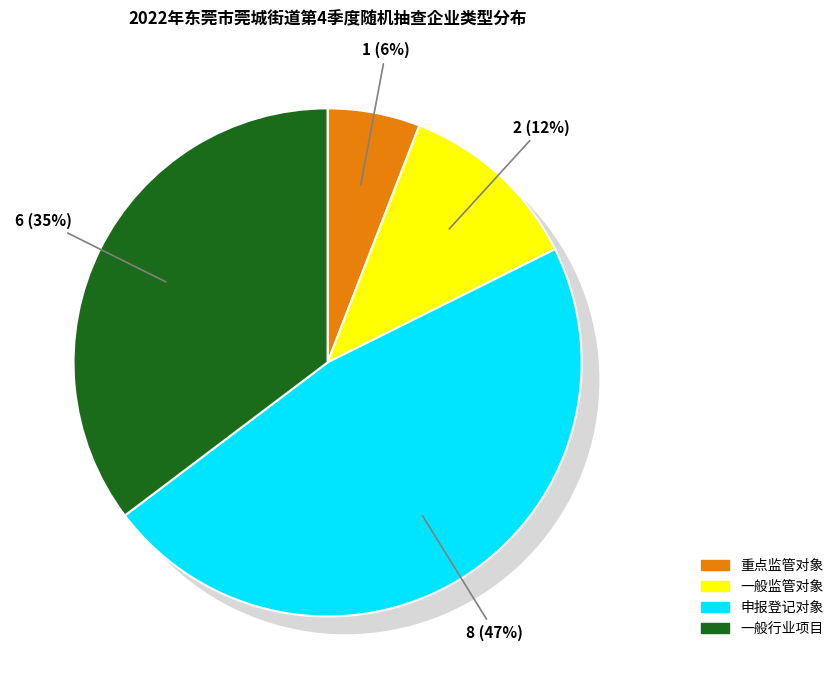

True or false: 一般监管对象 accounts for 12% of the total.

True